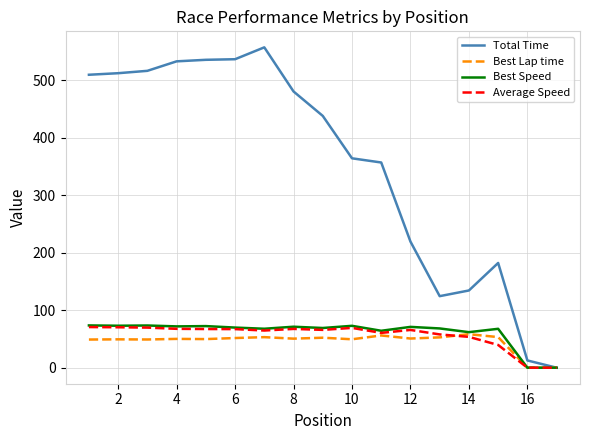

How many lines are shown in the chart?

4